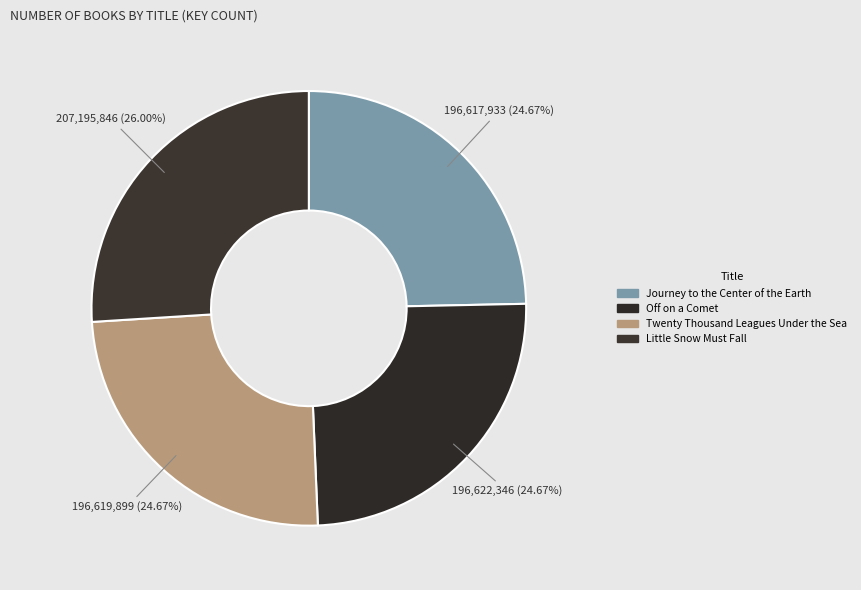

Count the number of slices in the pie.

4